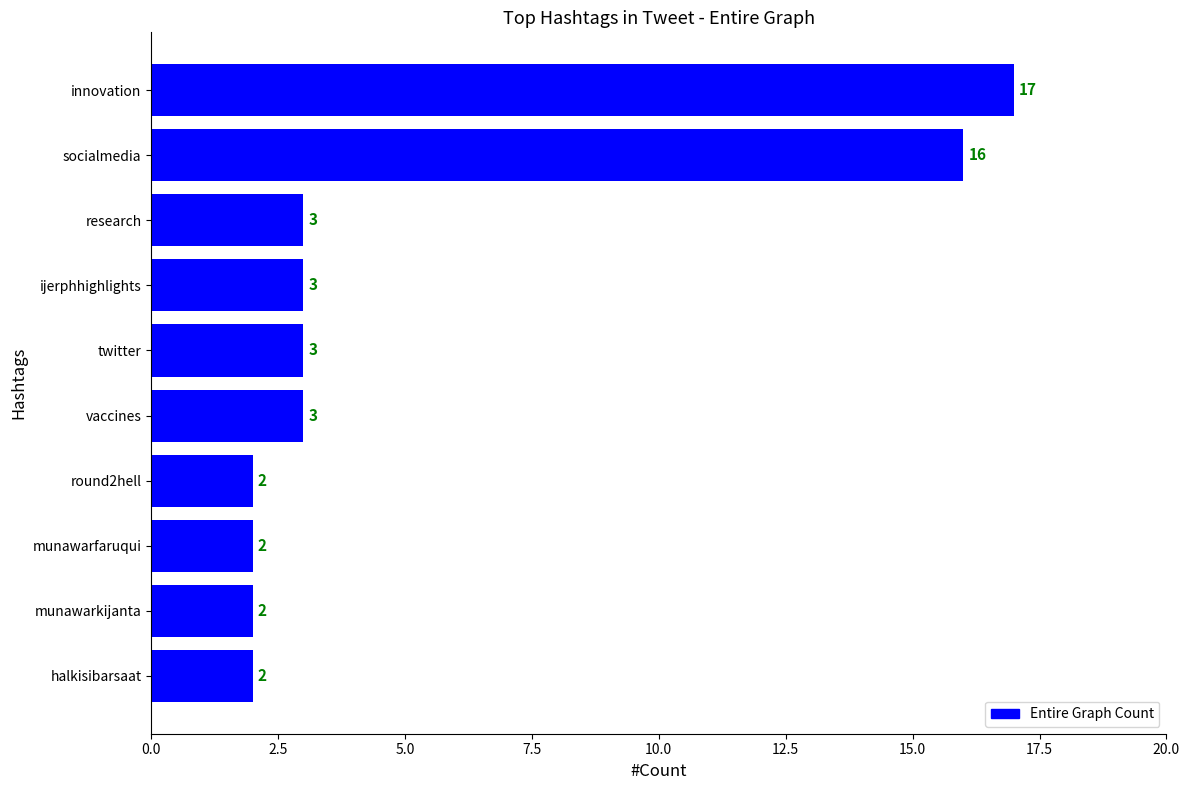

Reading top to bottom, extract all data points from this chart.

innovation=17	socialmedia=16	research=3	ijerphhighlights=3	twitter=3	vaccines=3	round2hell=2	munawarfaruqui=2	munawarkijanta=2	halkisibarsaat=2